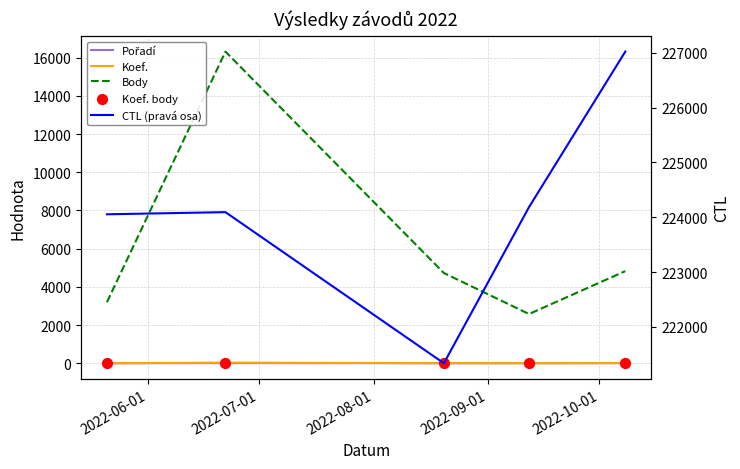

Which series reaches the maximum Y coordinate?

CTL (pravá osa)